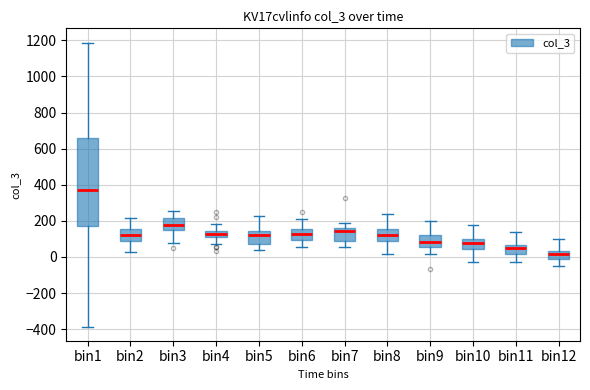

Where is the upper edge of the box for bin4 on the y-axis? The values are not printed on the chart, so give them approximately, as read against the axis.

140